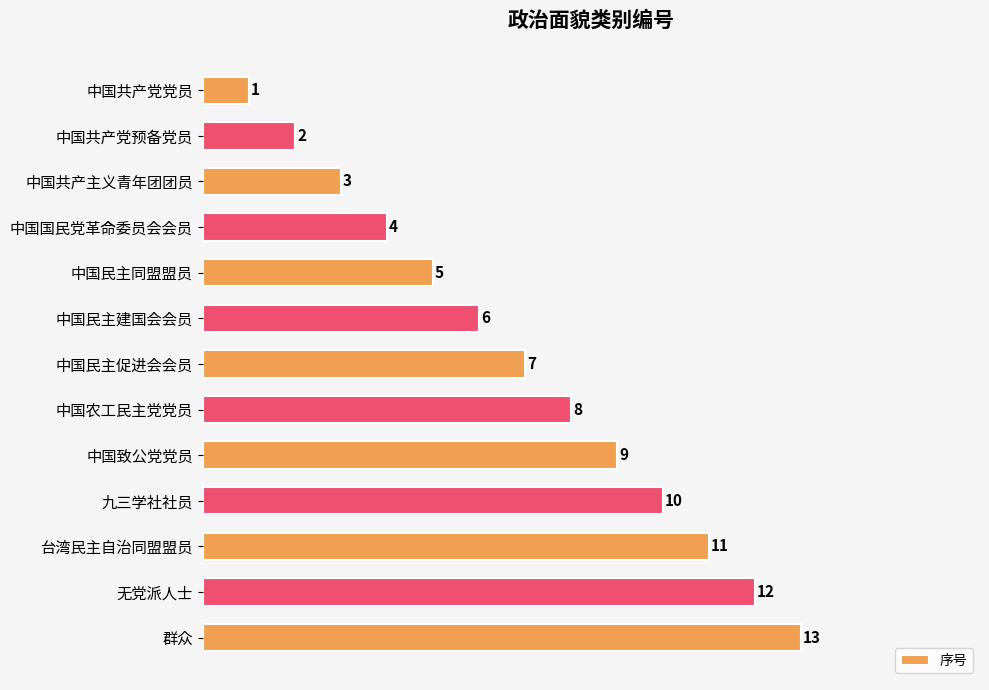

The chart shows a value of 6 at 中国民主建国会会员. True or false?

True